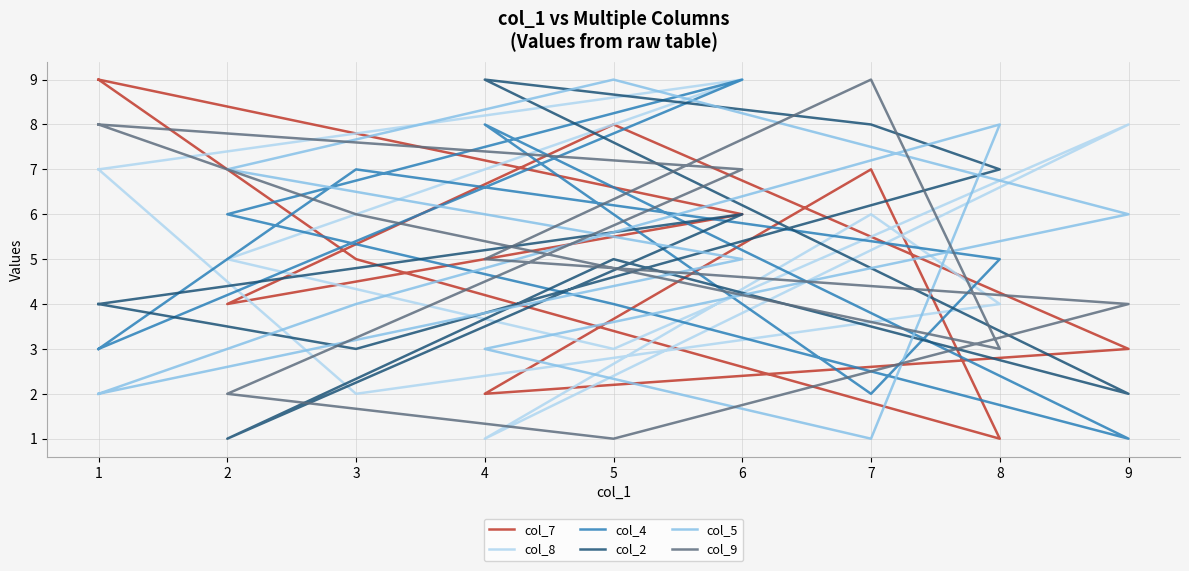

Reading right to left, transcribe all the data shown in this chart.

col_7: 9	6	4	8	3	2	7	1	5	9
col_8: 7	9	5	3	8	1	6	4	2	7
col_4: 3	9	6	4	1	8	2	5	7	3
col_2: 4	6	1	5	2	9	8	7	3	4
col_5: 2	5	7	9	6	3	1	8	4	2
col_9: 8	7	2	1	4	5	9	3	6	8